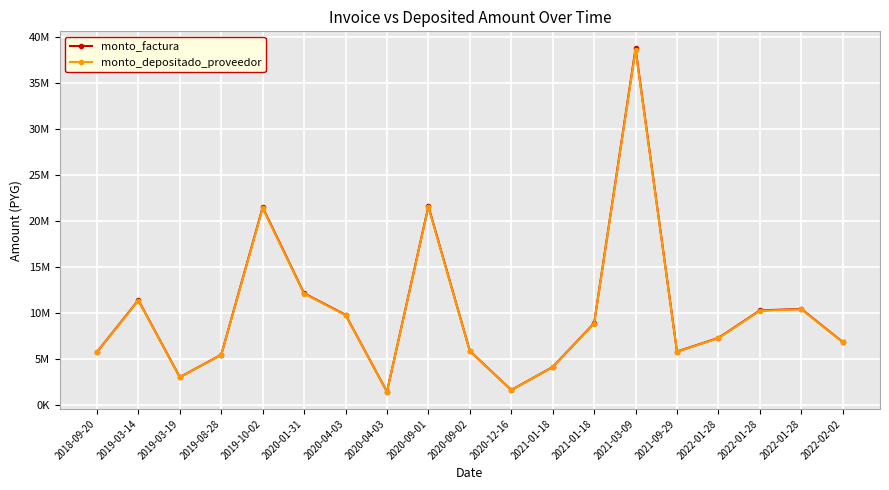

What are all the series names shown in the legend?

monto_factura, monto_depositado_proveedor